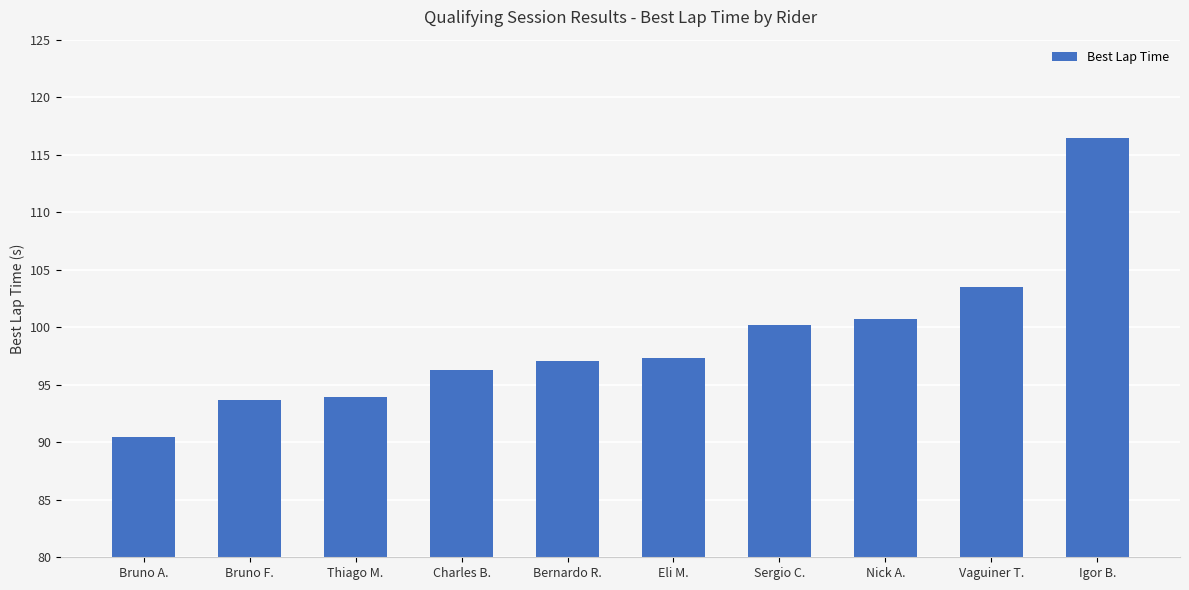

What is the greatest value displayed?

116.4